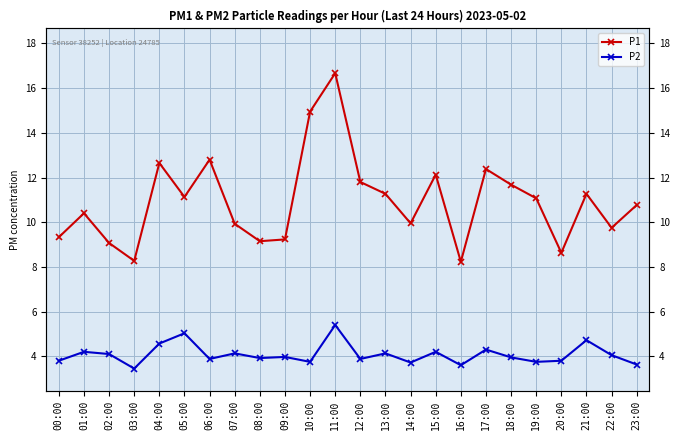

Is the value of P1 at 12:00 greater than the value of P2 at 15:00?

Yes